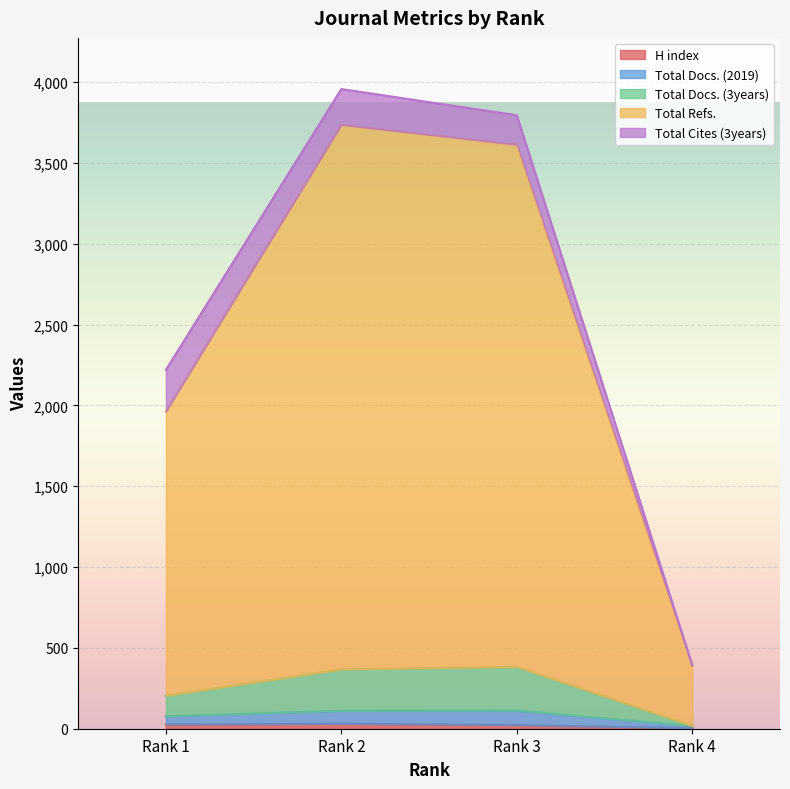

Does the chart display data point markers on the line(s)?

No